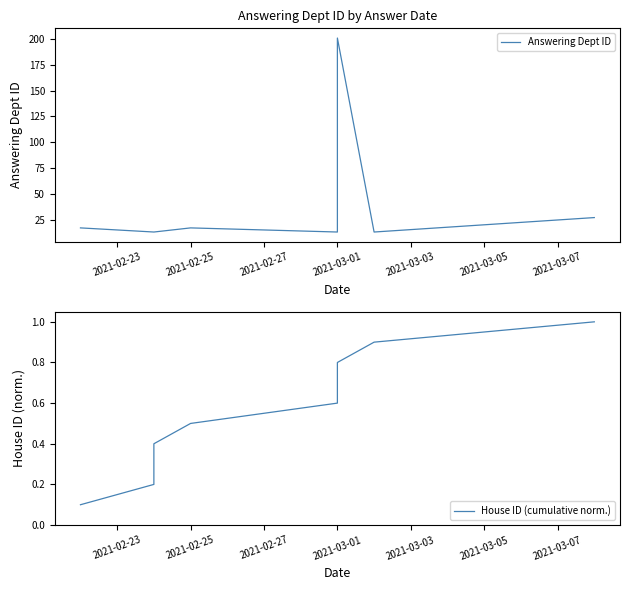

True or false: Answering Dept ID and House ID (cumulative norm.) intersect in this chart.

False